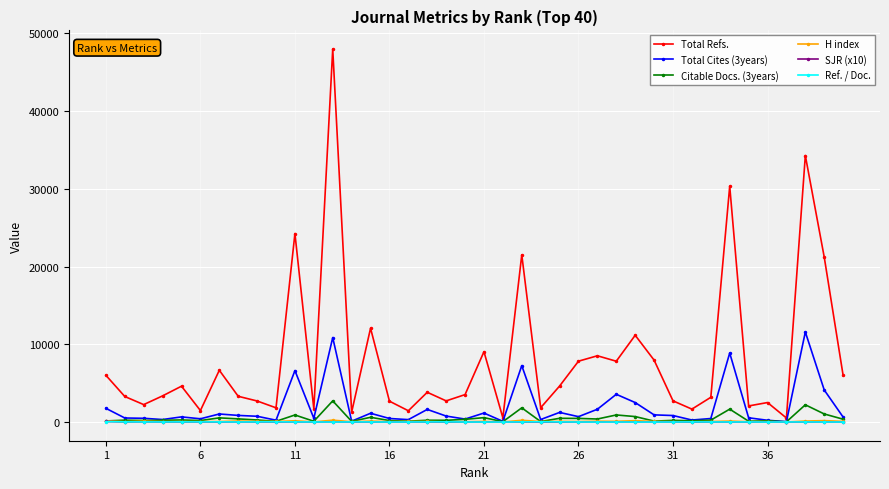

Which series has the largest range (max minus min)?

Total Refs.